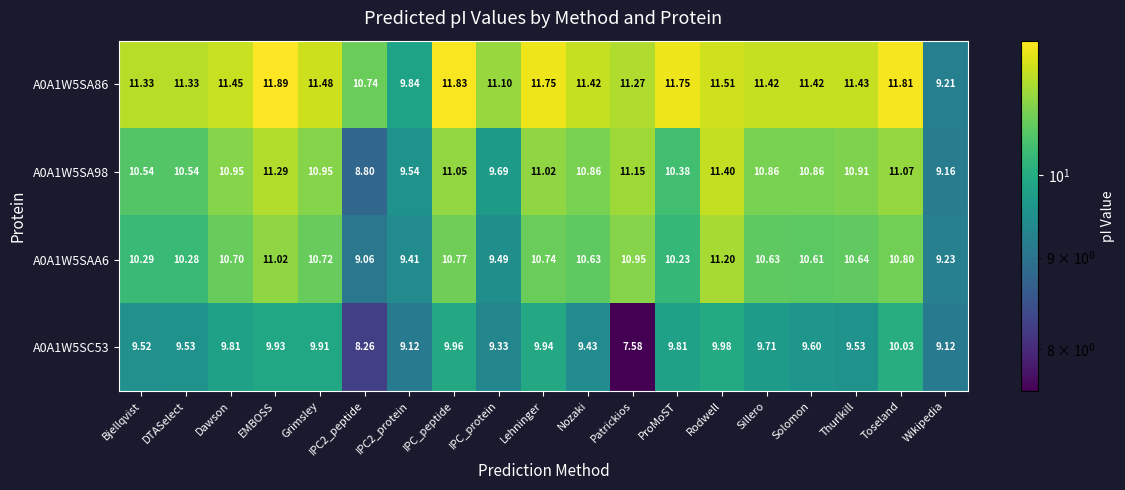

List the series in order of their peak value, highest first.

A0A1W5SA86, A0A1W5SA98, A0A1W5SAA6, A0A1W5SC53